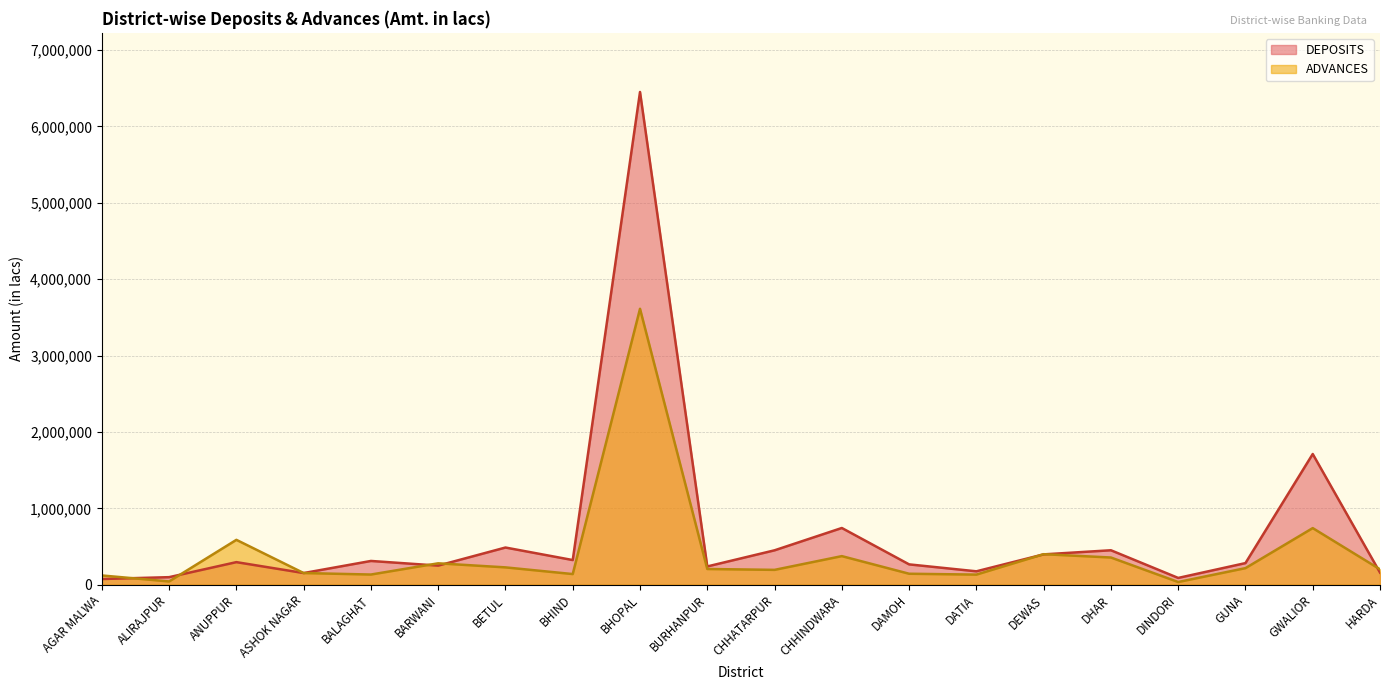

Reading left to right, transcribe all the data shown in this chart.

DEPOSITS: 74351.0	98653.0	295322.0	152447.0	310826.0	249863.0	486527.0	322590.0	6450147.0	238862.0	450152.0	742352.0	265965.0	175220.0	397101.0	450743.6	88527.9	282756.0	1710890.7	158480.0
ADVANCES: 120960.0	42452.0	587183.0	152473.0	132953.0	279976.3	226753.0	139176.0	3611823.0	205491.0	194139.0	374036.0	143409.0	131996.5	399328.0	355861.7	35072.8	216712.0	740786.3	201189.0